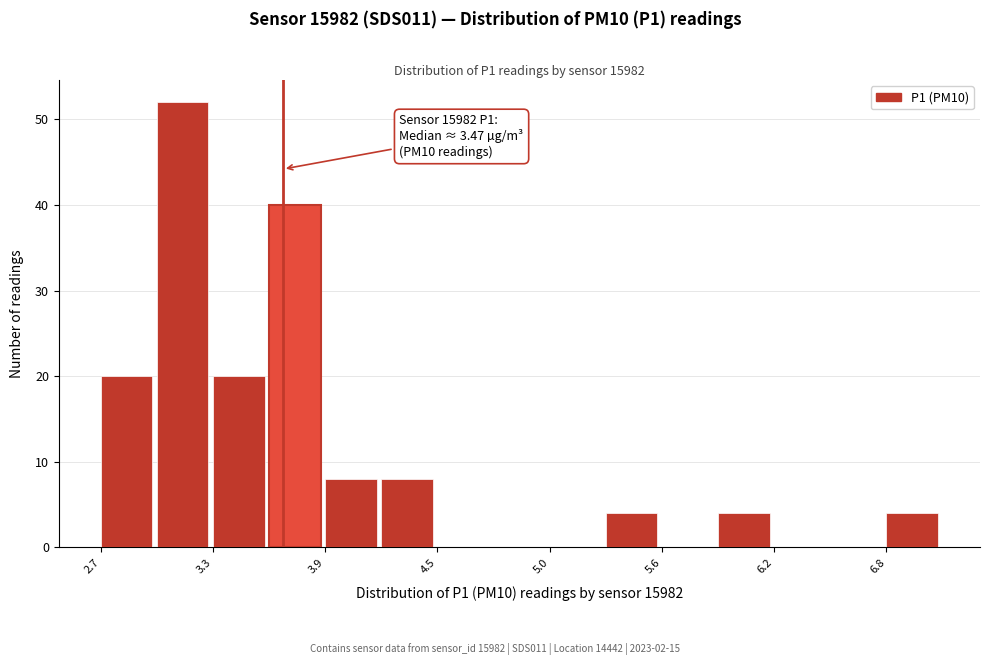

Read against the x-axis, roughly where is the centre of the tallest bar?

3.2